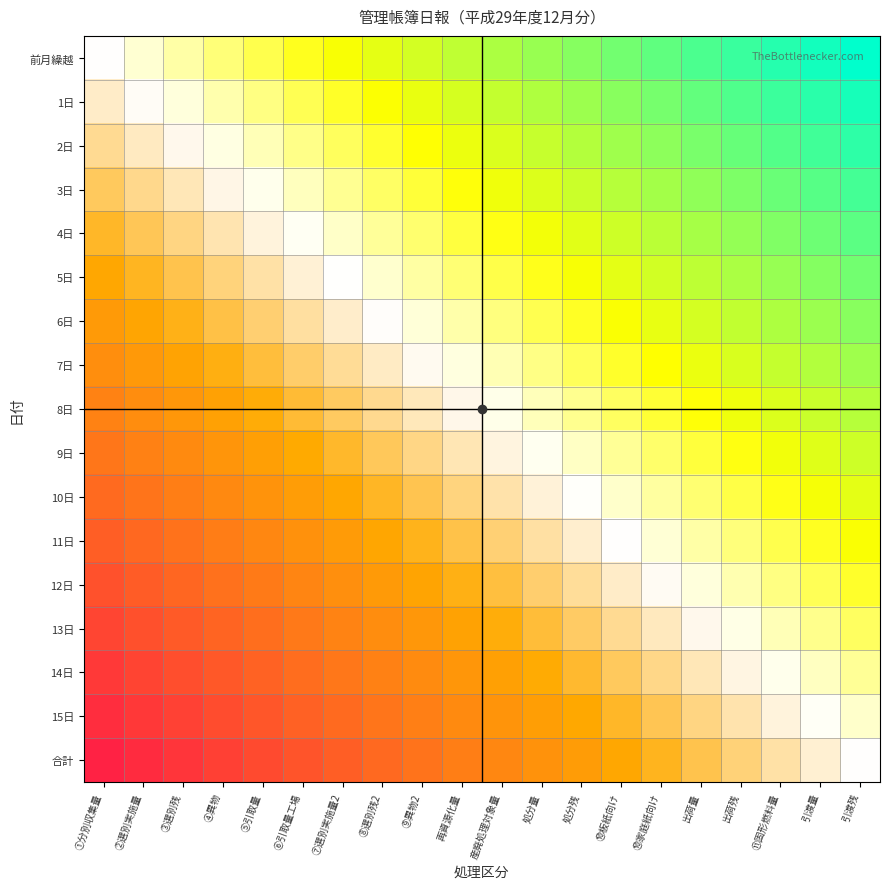

At ⑨異物2, list the series in order from largest to smallest.

合計, 15日, 14日, 13日, 12日, 11日, 10日, 9日, 8日, 7日, 6日, 5日, 4日, 3日, 2日, 1日, 前月繰越